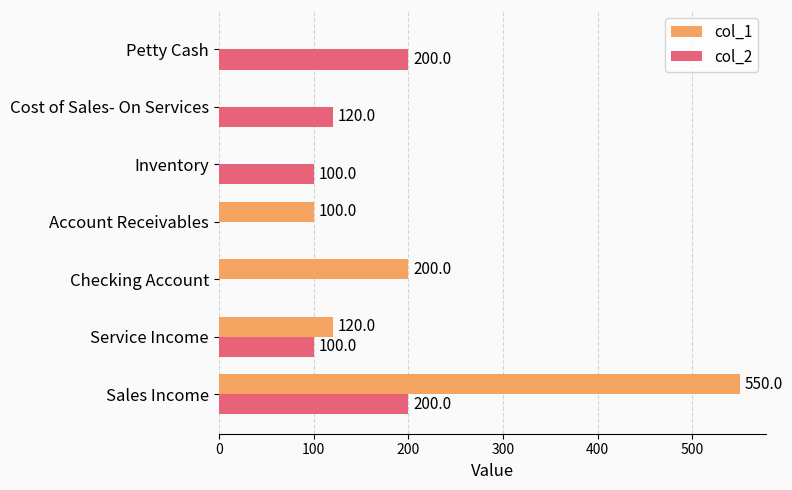

Which category has the highest value across all series?

Sales Income